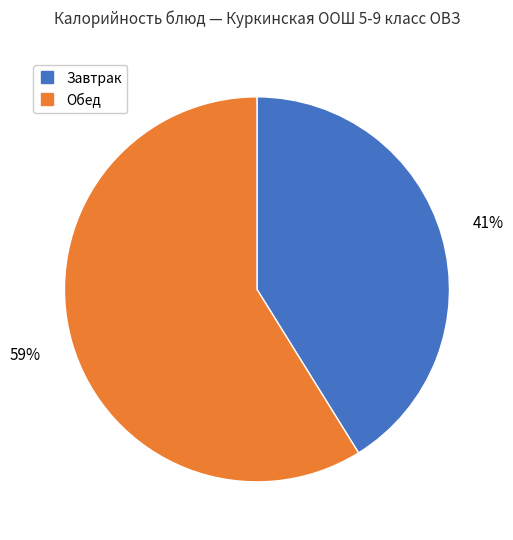

How many slices are in this pie chart?

2